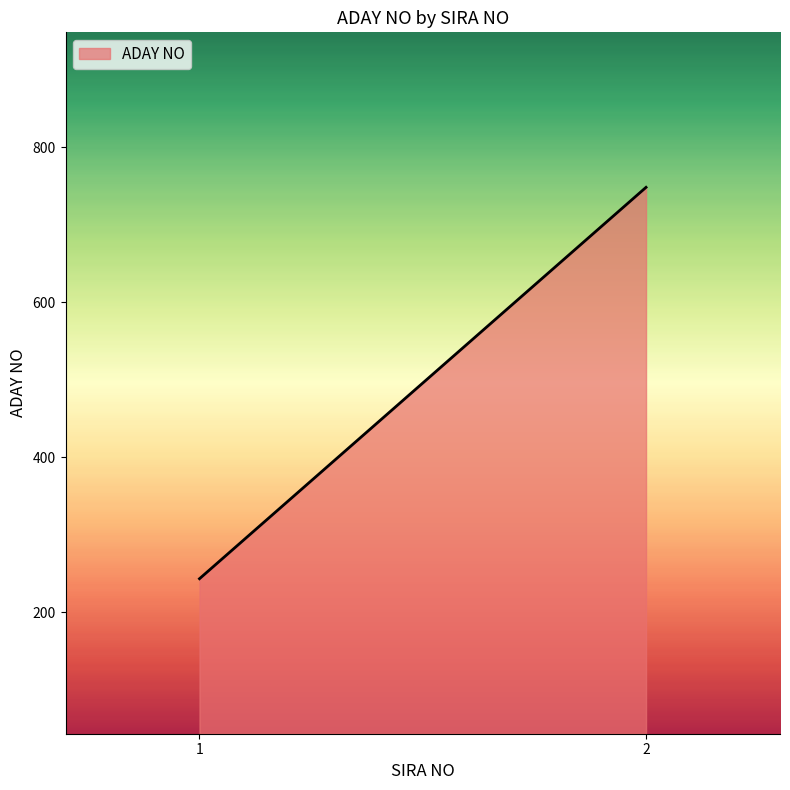

How many distinct data groups are displayed?

1